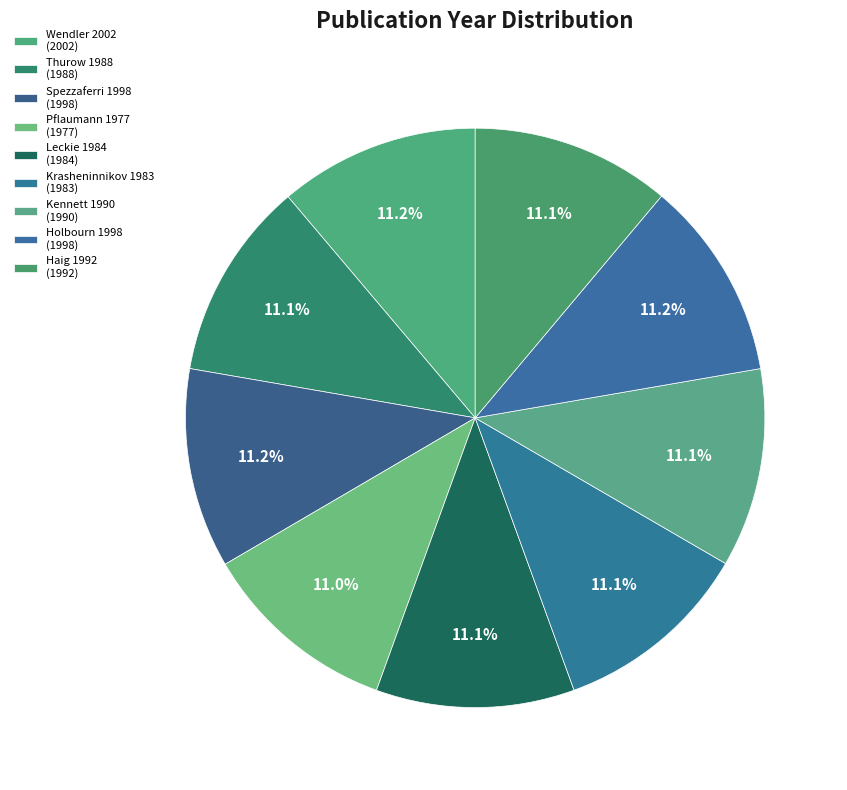

To the nearest percent, what portion does Kennett 1990 represent?

11%